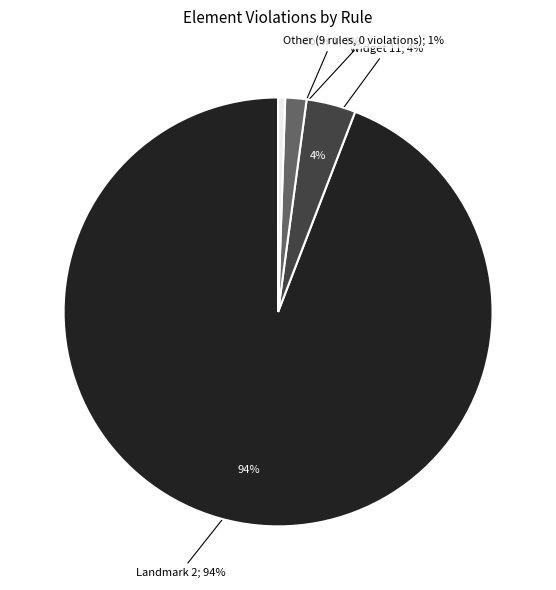

Does Landmark 2 account for over 50% of the chart?

Yes